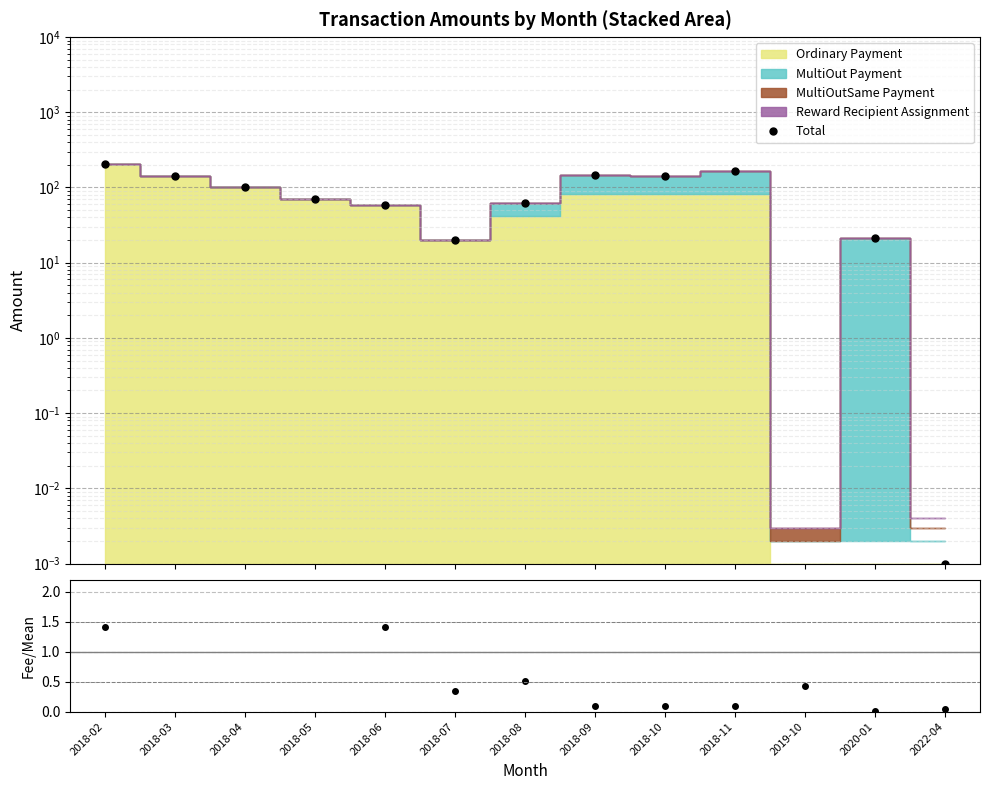

Reading left to right, what are all the values shown in this chart?

Total: 207.0	141.1	100.3	70.6	59.0	20.2	62.5	144.4	141.8	165.3	0.0	21.5	0.0
Fee/Mean: 1.4	3.3	2.4	2.8	1.4	0.3	0.5	0.1	0.1	0.1	0.4	0.0	0.0